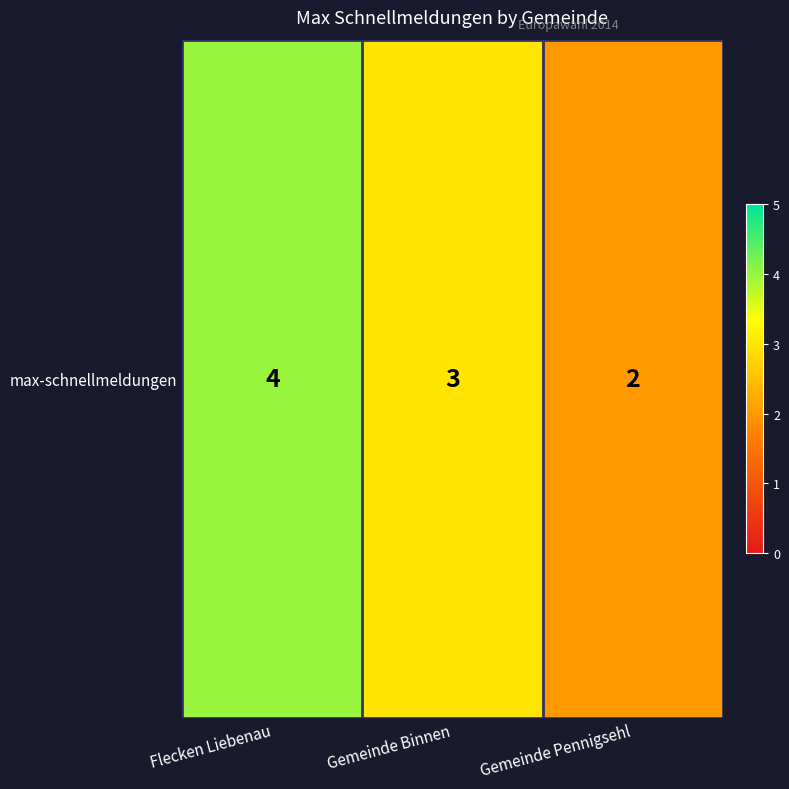

True or false: the data shows 7 at Flecken Liebenau.

False